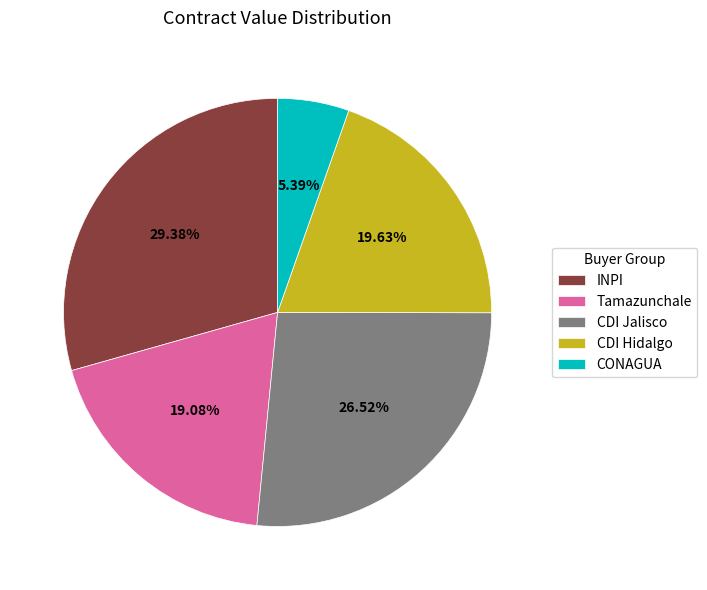

To the nearest percent, what is the difference between the largest and smallest slice percentages?

24%